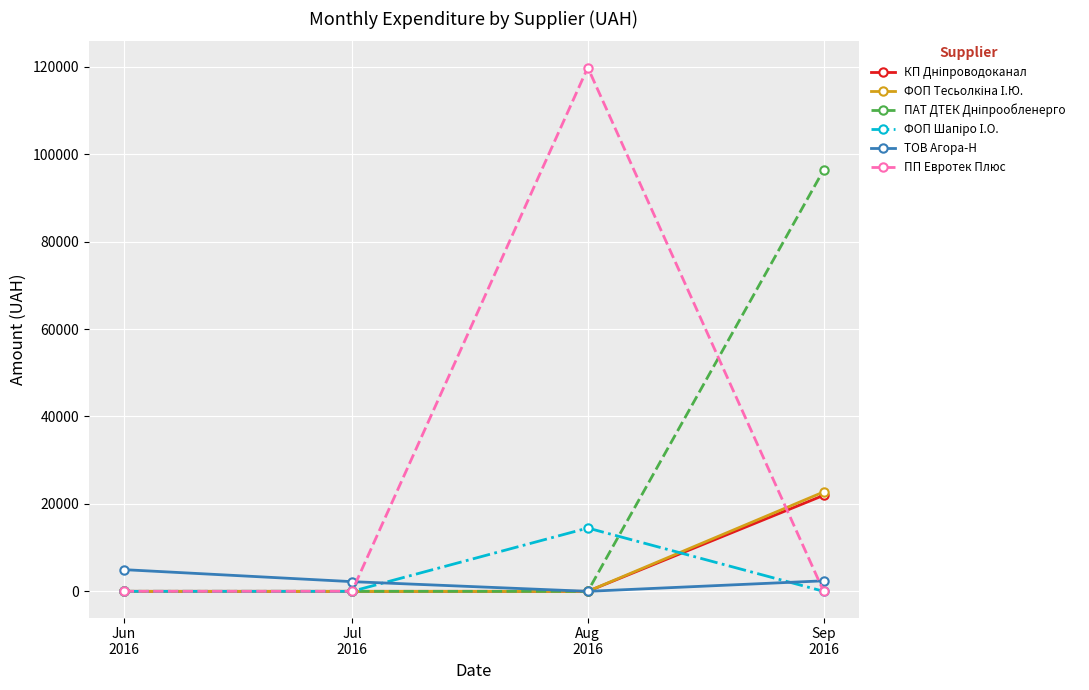

Which series has the largest range (max minus min)?

ПП Евротек Плюс